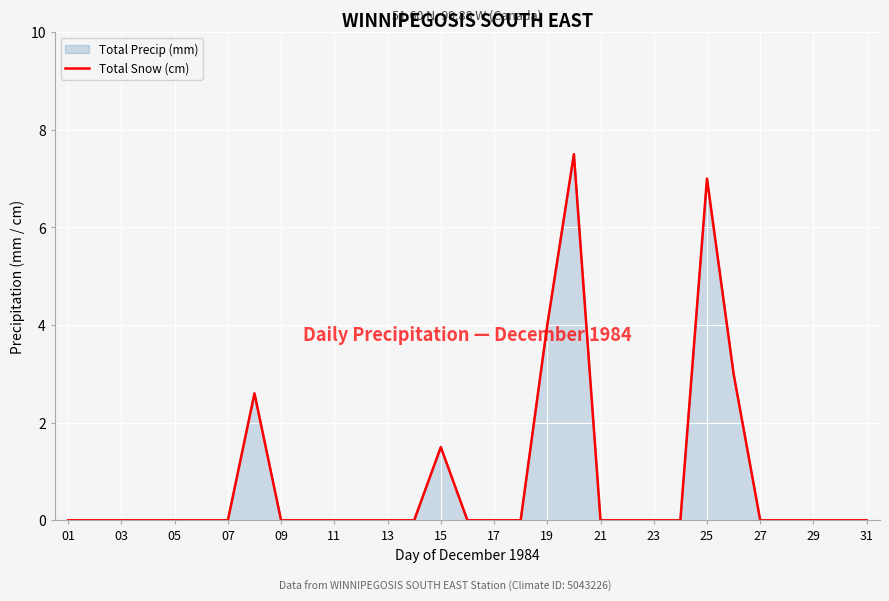

Does the chart display data point markers on the line(s)?

No